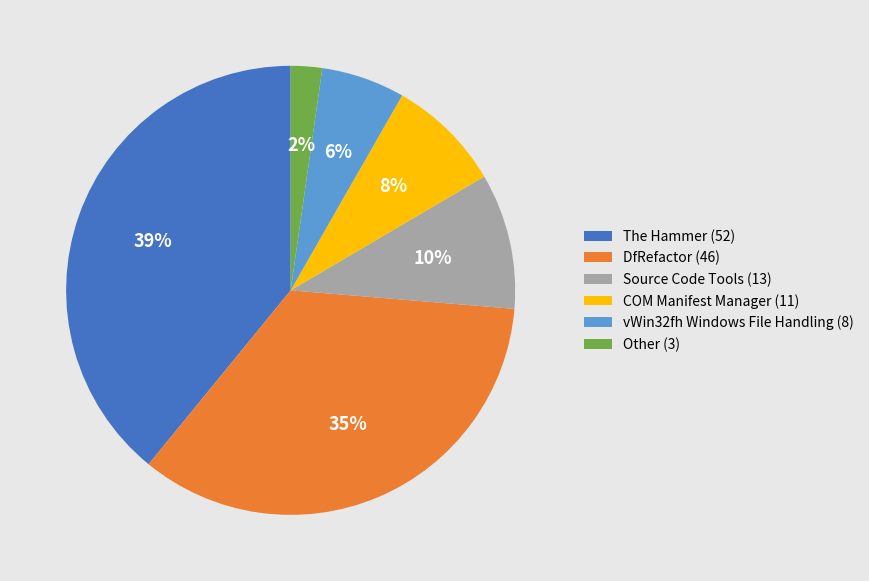

True or false: Source Code Tools accounts for 24% of the total.

False